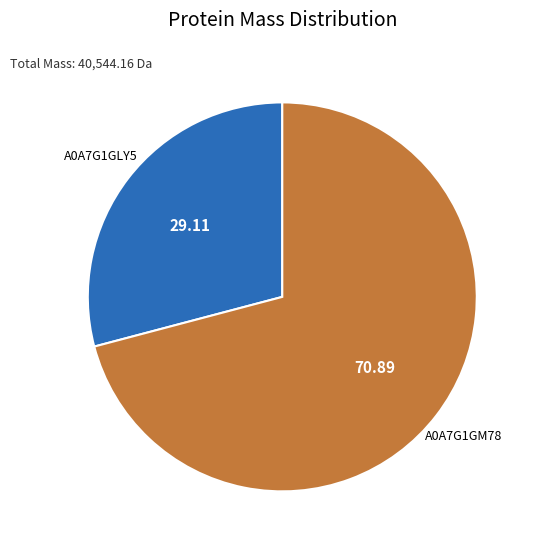

Do A0A7G1GLY5 and A0A7G1GM78 together represent more than half of the pie?

Yes